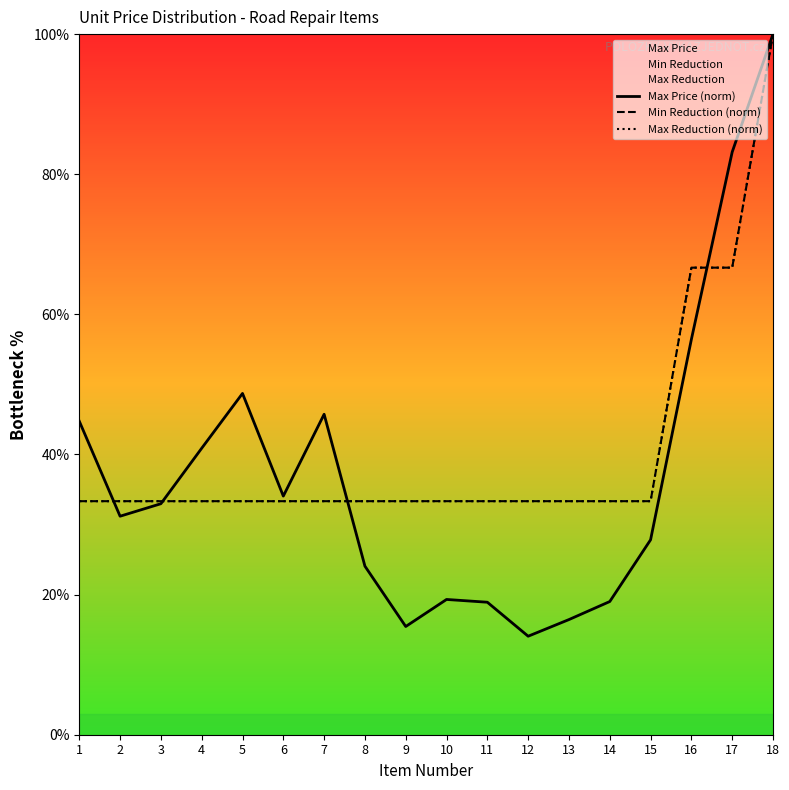

At which label does Max Reduction (norm) reach its minimum?

1